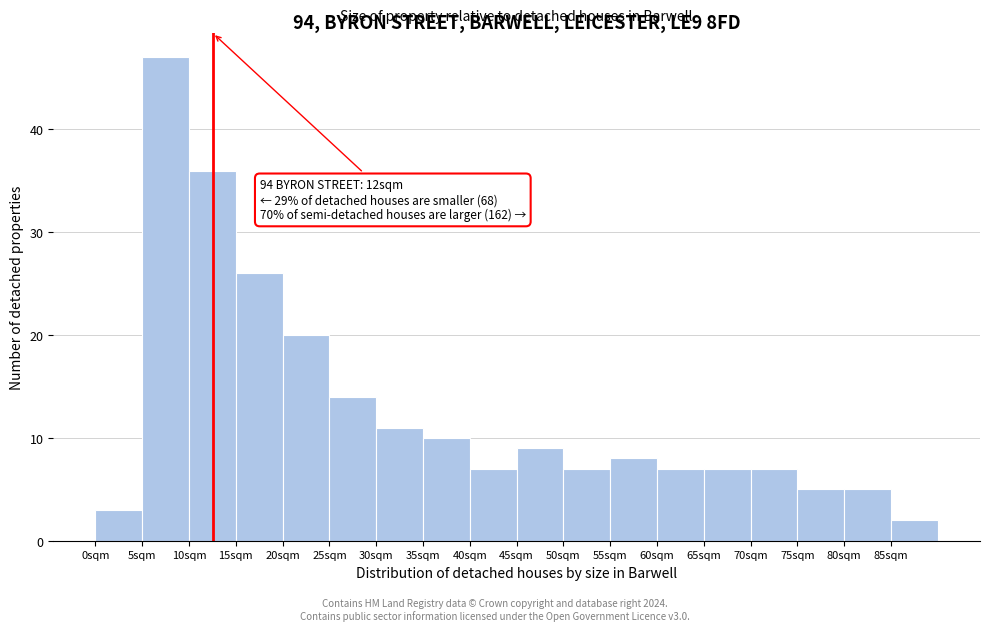

Which range on the x-axis has the tallest bar?

5 to 10